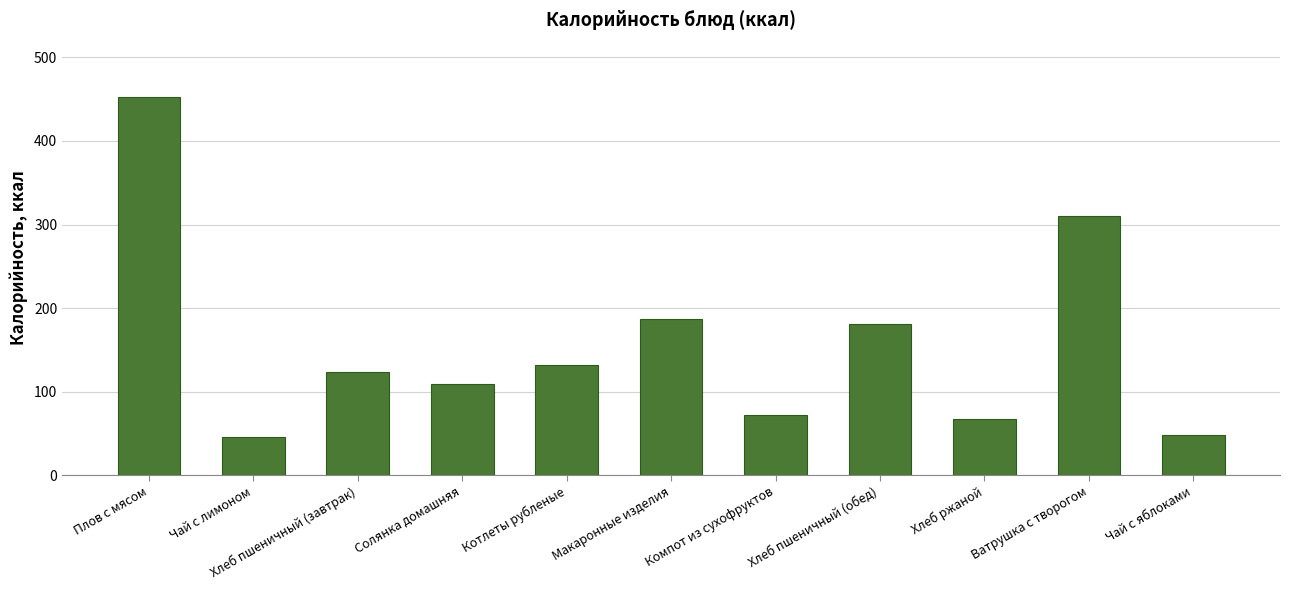

Does the chart contain stacked bars?

No